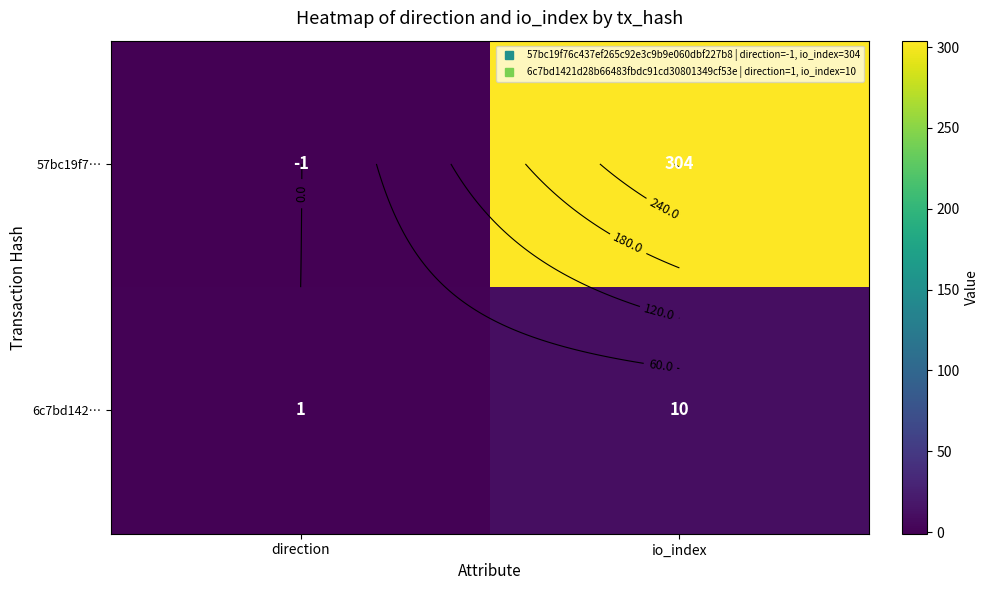

True or false: 6c7bd142… has a value of 1 at direction.

False